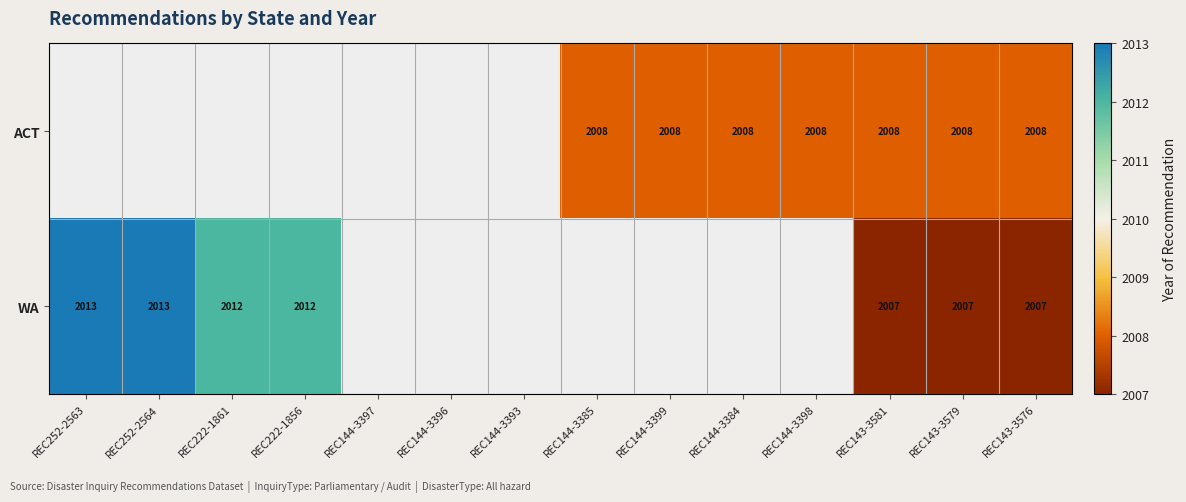

Is it true that ACT equals 2008 at REC144-3384?

True